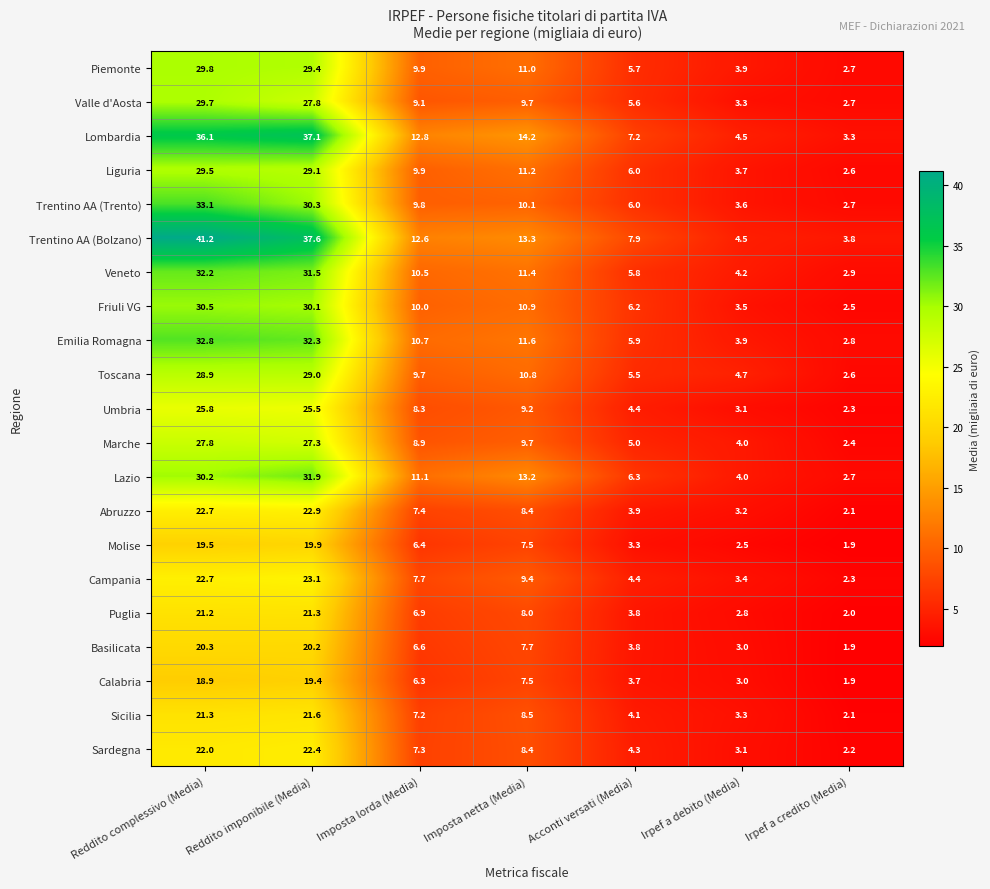

What is the difference between the highest and lowest values at Irpef a debito (Media)?

2.2